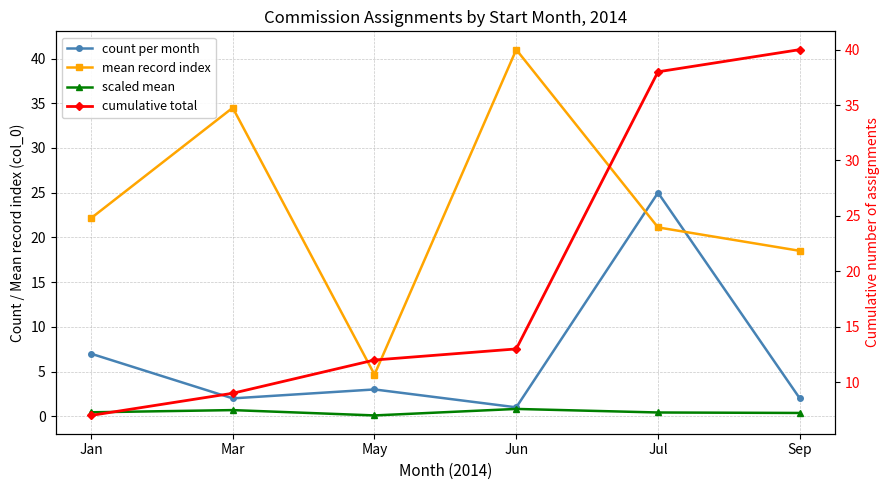

Where is count per month nearest to the value 13?

Jan